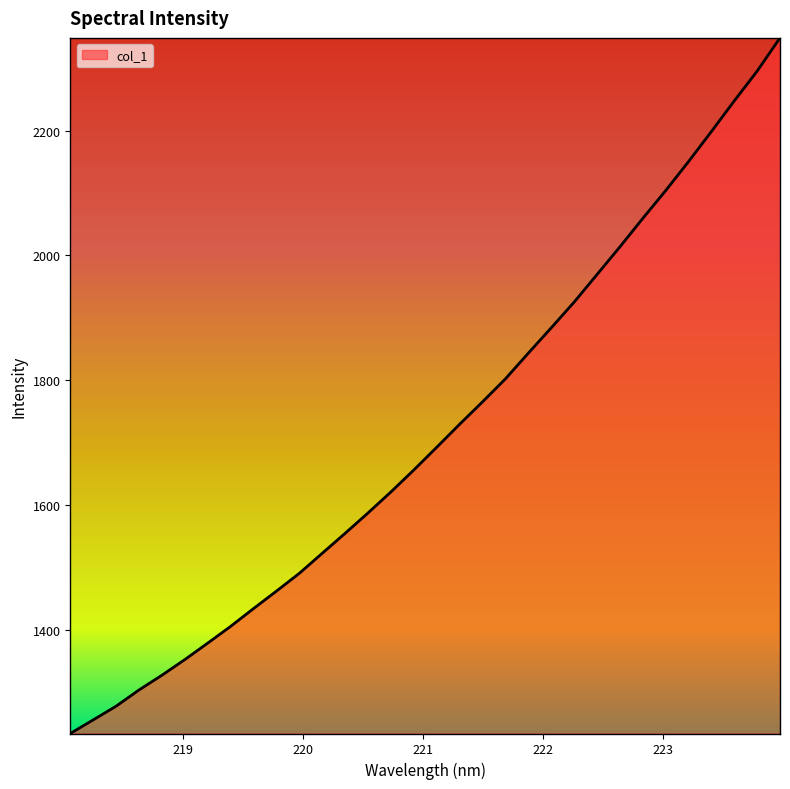

What is the average value?

1715.4